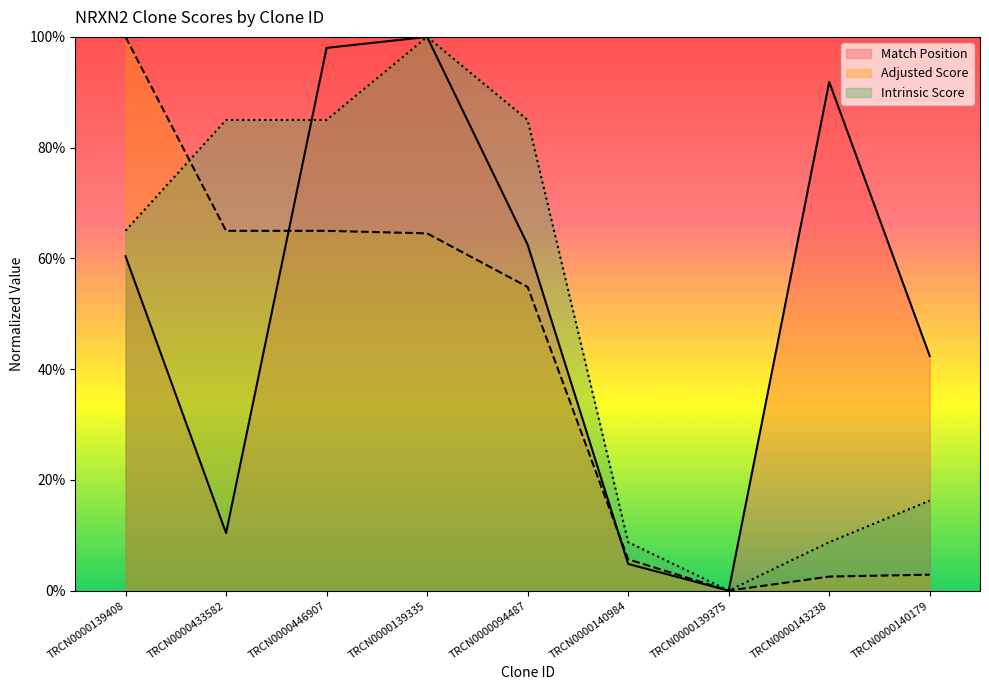

How many positive values does the Intrinsic Score series have?

8